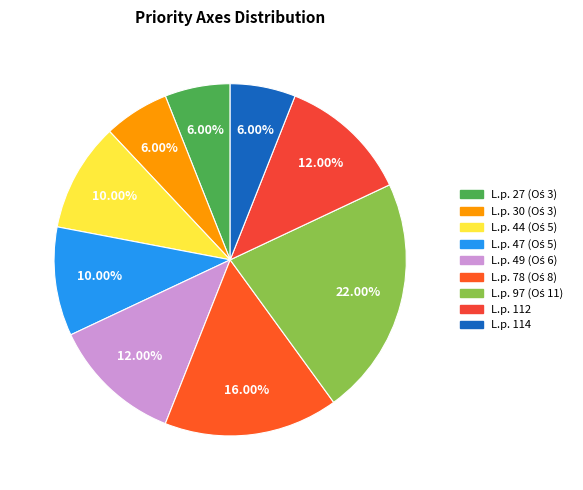

Count the number of slices in the pie.

9